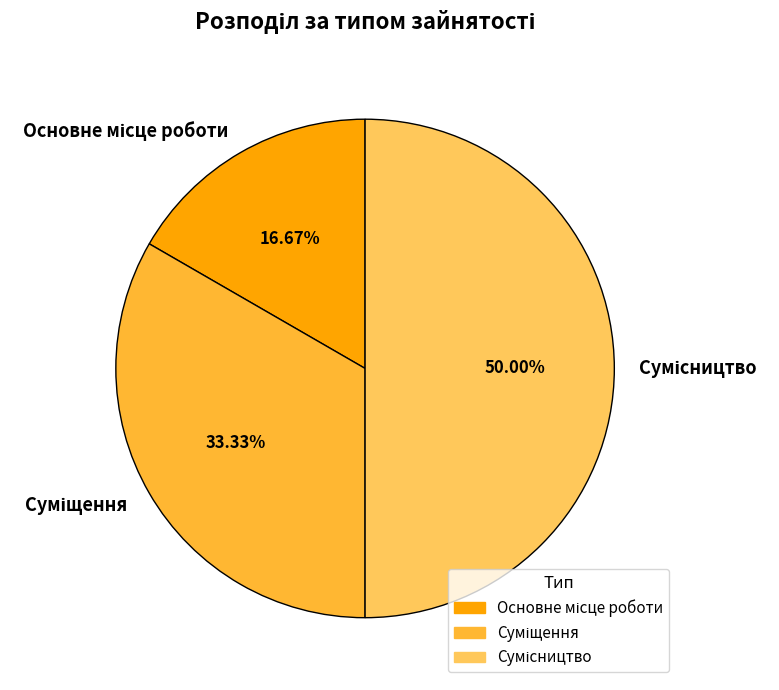

To the nearest percent, what percentage of the pie is Суміщення?

33%